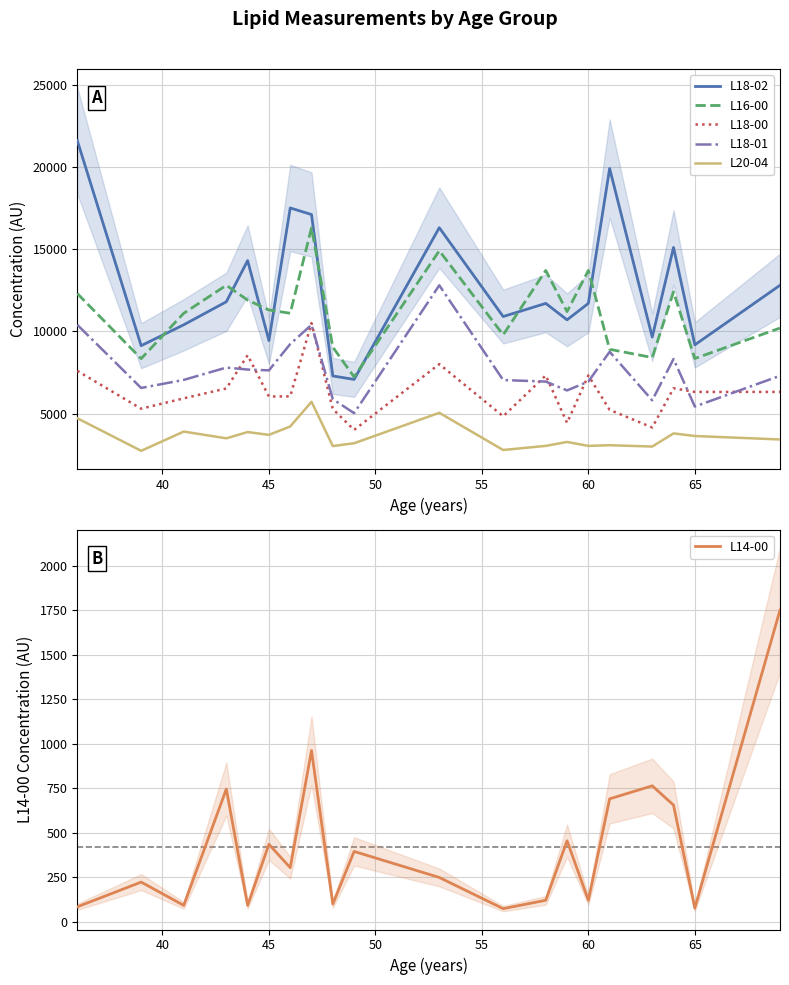

What is the maximum value for L14-00?

1750.0